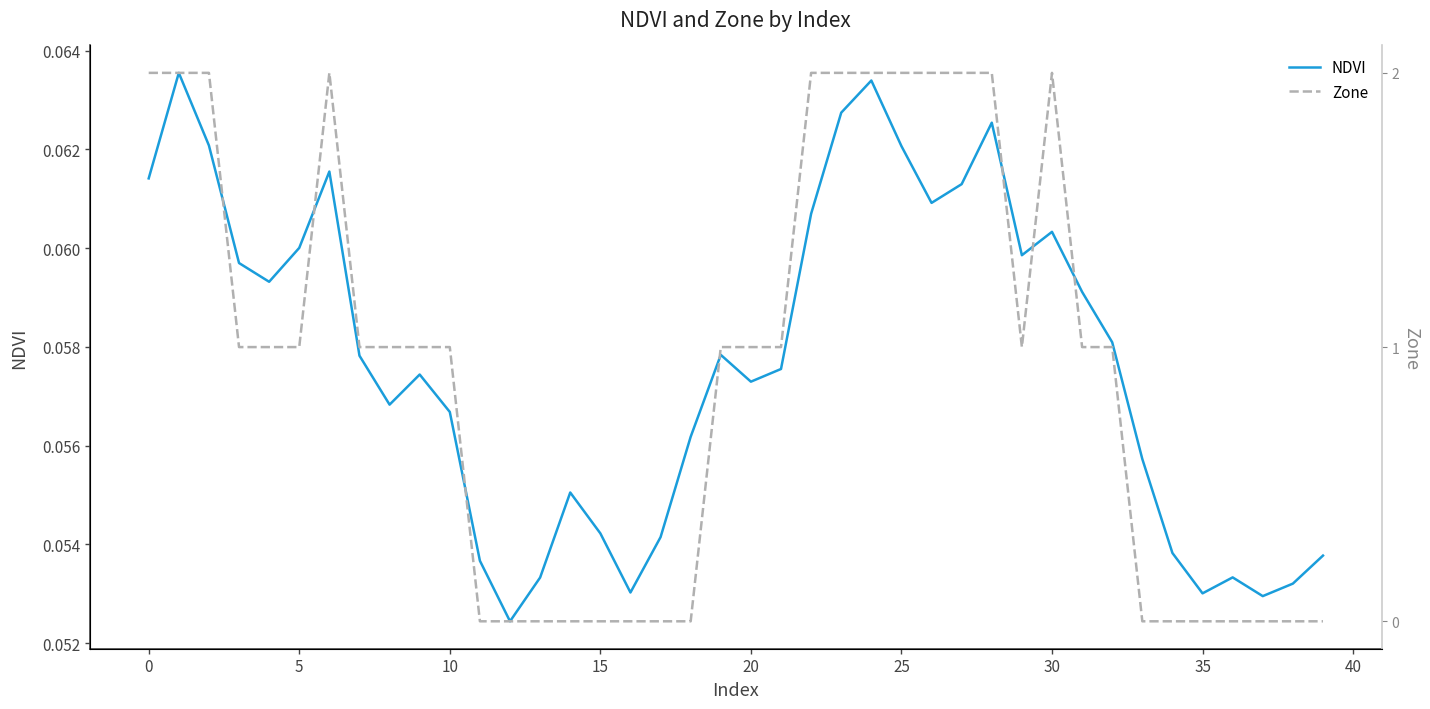

What are all the series names shown in the legend?

NDVI, Zone